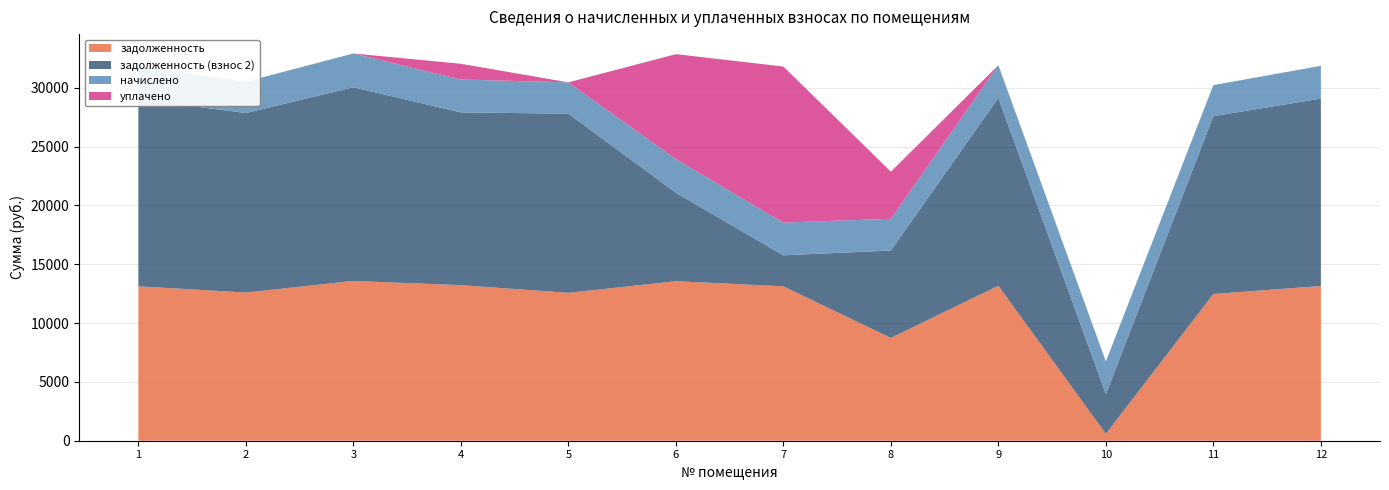

Reading left to right, what are all the values shown in this chart?

задолженность: 13121.3	12590.6	13579.6	13217.8	12566.5	13555.4	13121.3	8735.4	13169.5	588.6	12470.0	13145.4
задолженность (взнос 2): 15897.3	15254.4	16452.5	14678.2	15225.2	7510.3	2632.9	7429.8	15955.7	3369.8	15108.3	15926.6
начислено: 2776.1	2663.7	2873.0	2796.5	2658.7	2867.8	2776.1	2694.4	2786.2	2781.2	2638.3	2781.2
уплачено: 0.0	0.0	0.0	1336.0	0.0	8913.0	13264.4	4000.0	0.0	0.0	0.0	0.0